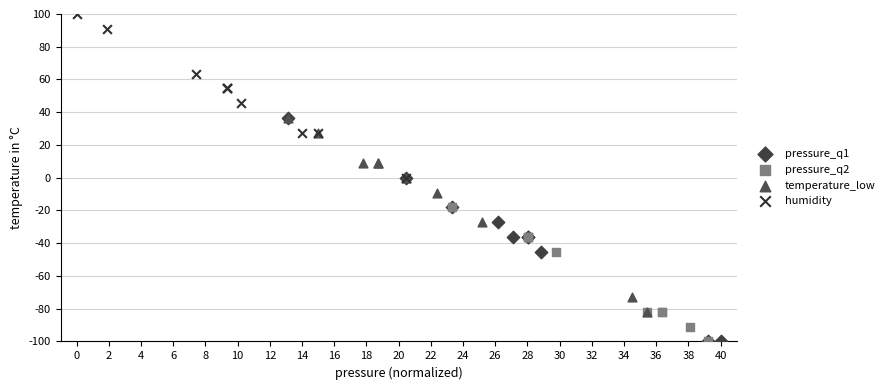

Which series contains the highest Y value?

humidity